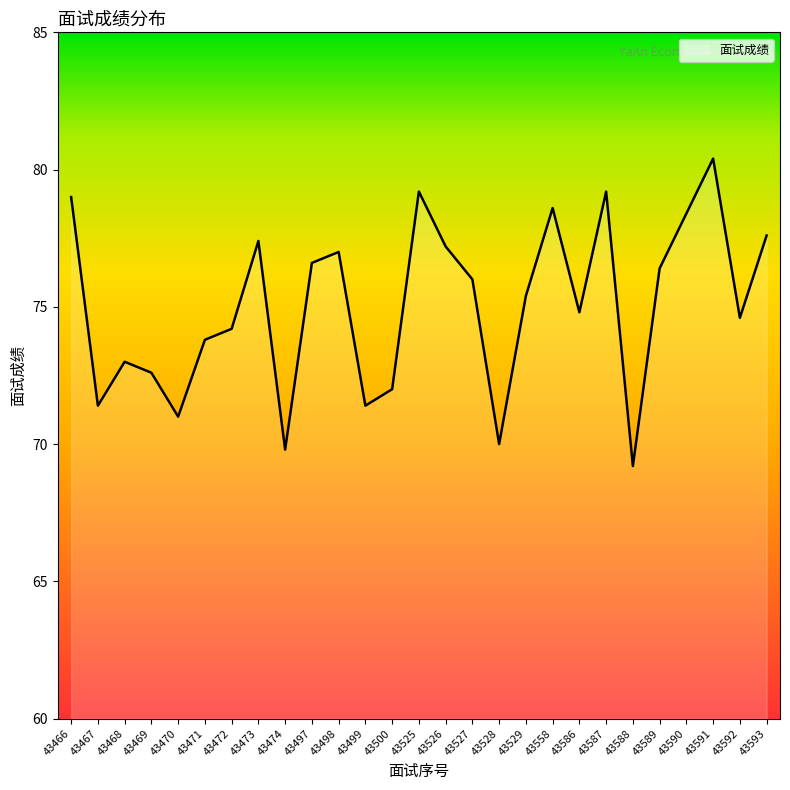

The chart shows a value of 75.4 at 43529. True or false?

True